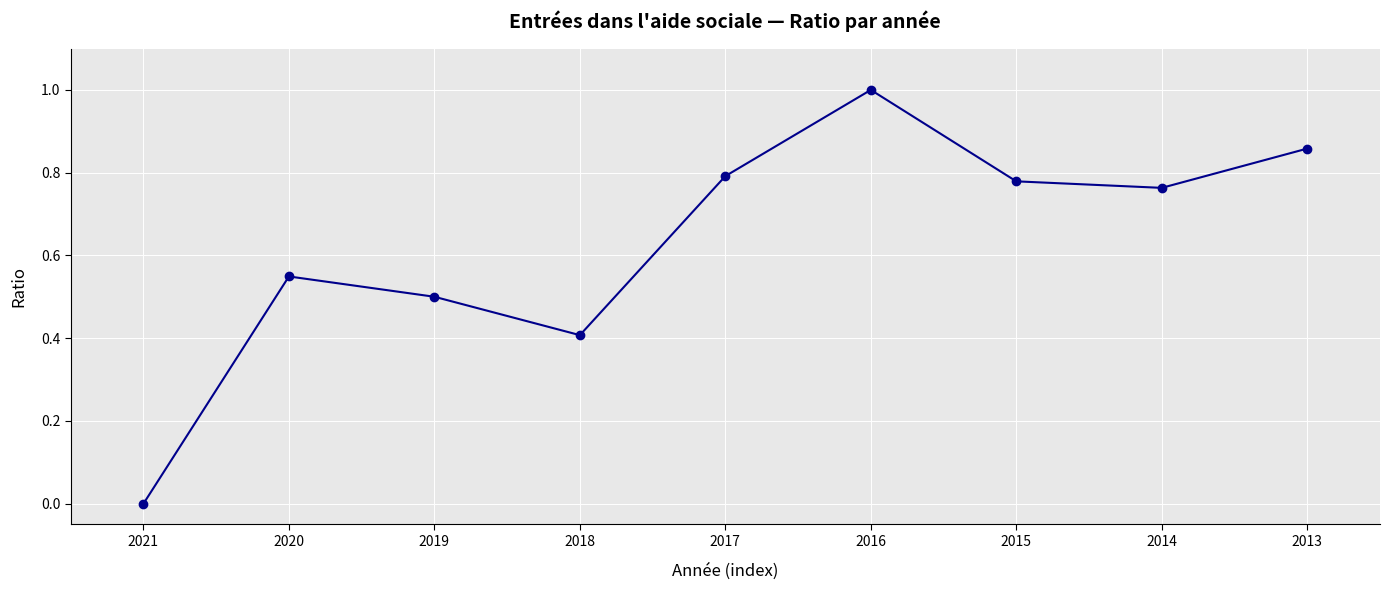

True or false: the data has more than 0 interior local peaks.

True